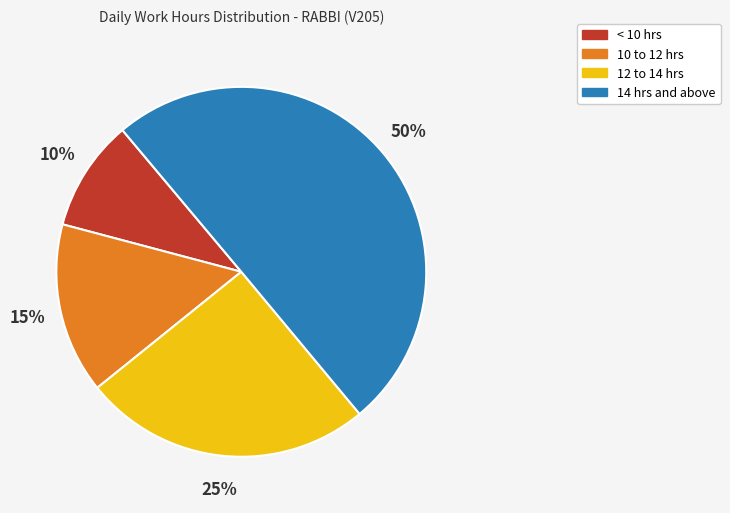

To the nearest percent, what is the average slice percentage?

25%